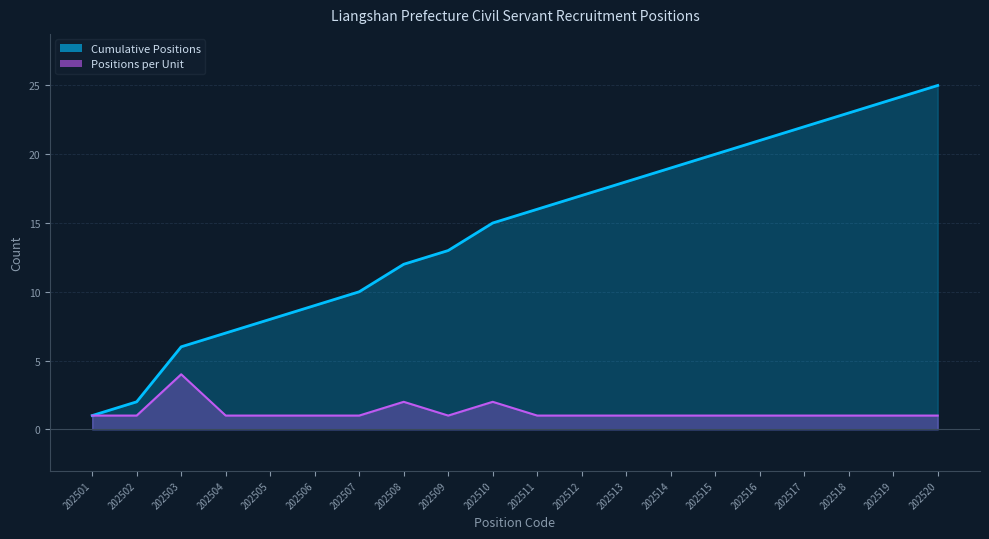

What is the value of the Positions per Unit point at the 9th from the left?

1